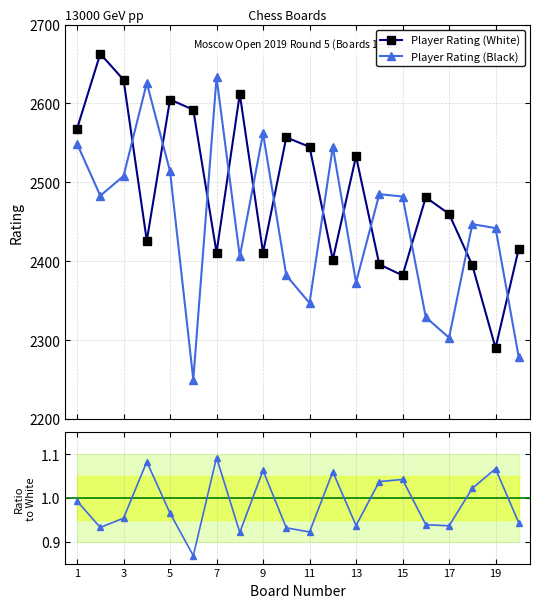

Reading left to right, transcribe all the data shown in this chart.

Player Rating (White): 2568.0	2663.0	2630.0	2426.0	2605.0	2592.0	2411.0	2612.0	2411.0	2557.0	2545.0	2402.0	2533.0	2396.0	2382.0	2481.0	2460.0	2395.0	2290.0	2416.0
Player Rating (Black): 2549.0	2483.0	2508.0	2626.0	2514.0	2250.0	2633.0	2406.0	2562.0	2382.0	2347.0	2545.0	2373.0	2485.0	2482.0	2329.0	2303.0	2447.0	2442.0	2278.0
Black/White Rating Ratio: 1.0	0.9	1.0	1.1	1.0	0.9	1.1	0.9	1.1	0.9	0.9	1.1	0.9	1.0	1.0	0.9	0.9	1.0	1.1	0.9